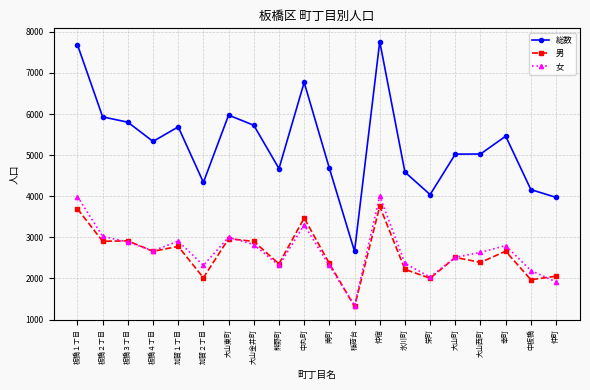

What is the lowest value of the 男 series?

1319